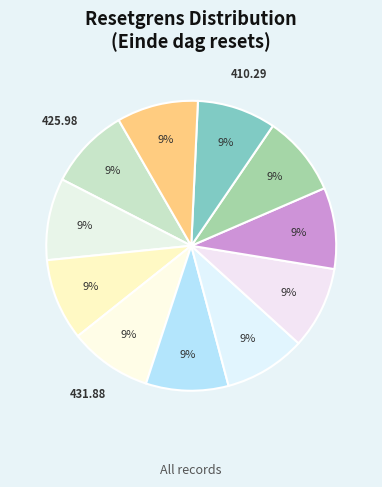

Rank the categories by value from lowest to highest.

2025-04-10, 2025-04-11, 2025-04-09, 2025-04-14, 2025-04-16, 2025-04-23, 2025-04-25, 2025-04-24, 2025-04-15, 2025-04-17, 2025-04-22